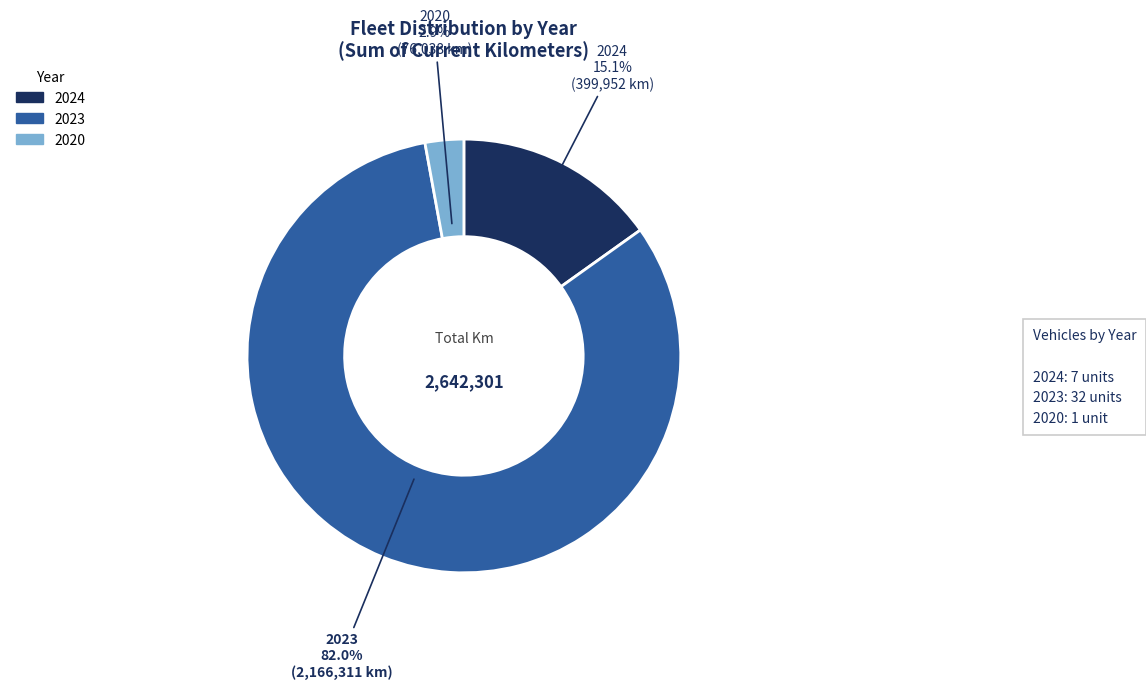

Is 2024 the majority of the pie?

No